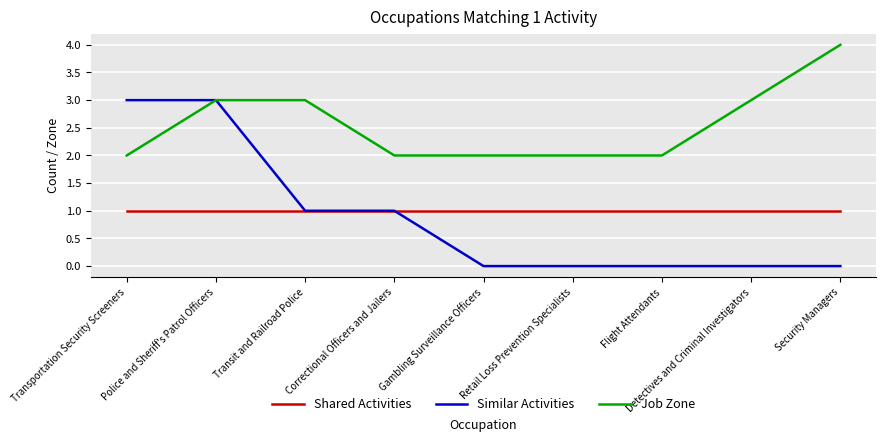

What is the sum of all Job Zone values?

23